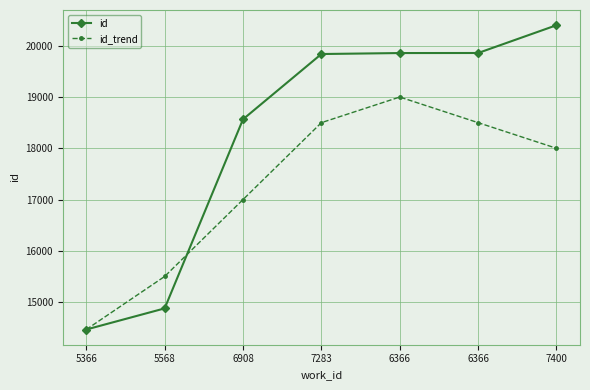

Where is id_trend nearest to the value 16732?

6908